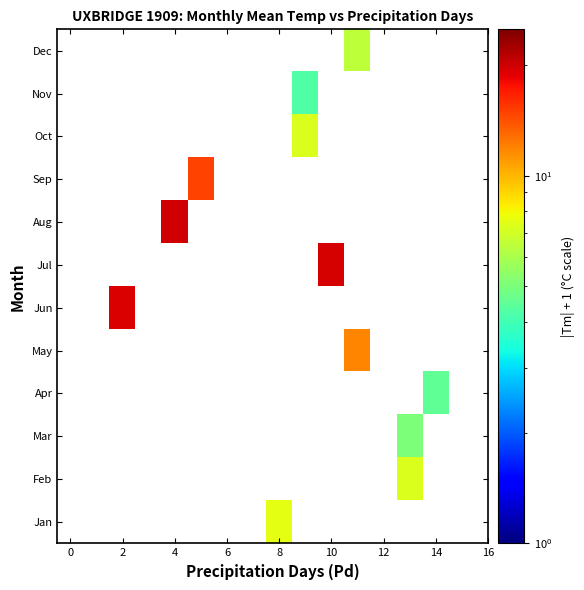

What is the minimum value shown in the chart?

4.2